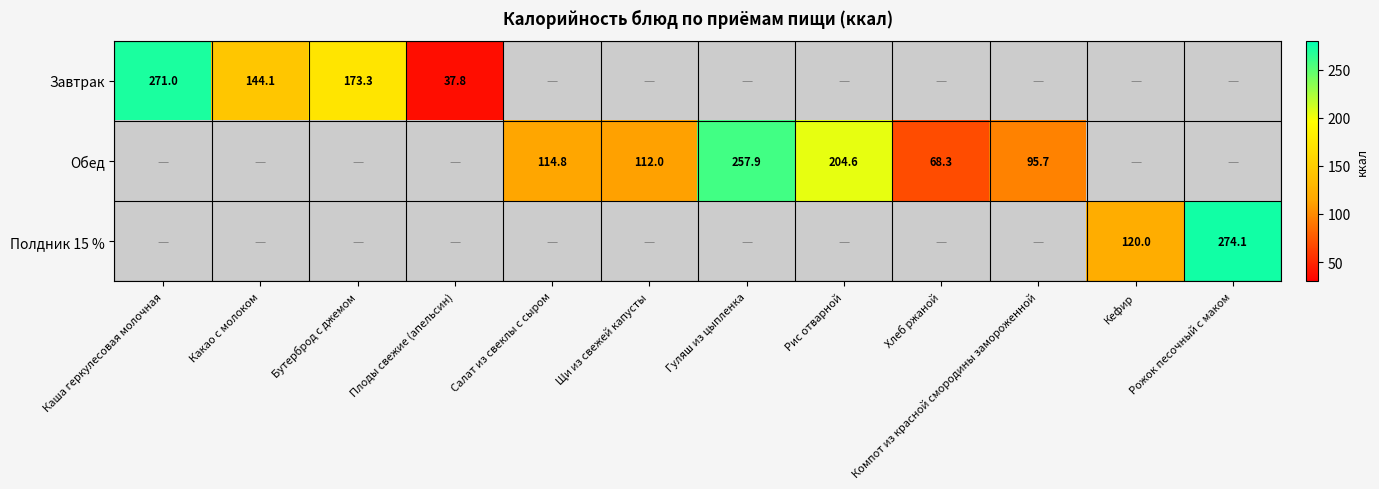

What is the total value across all series at Какао с молоком?

144.1